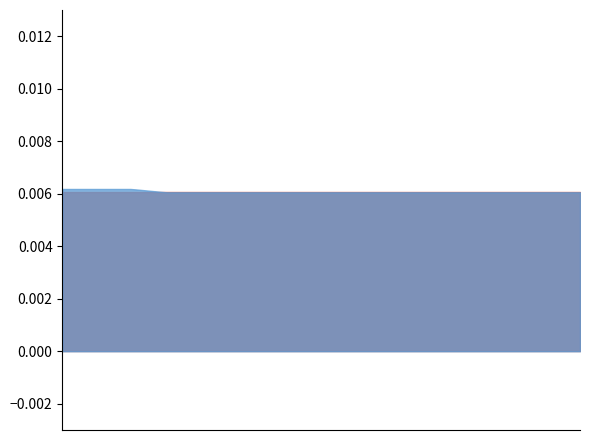

Does the chart have visible grid lines?

No